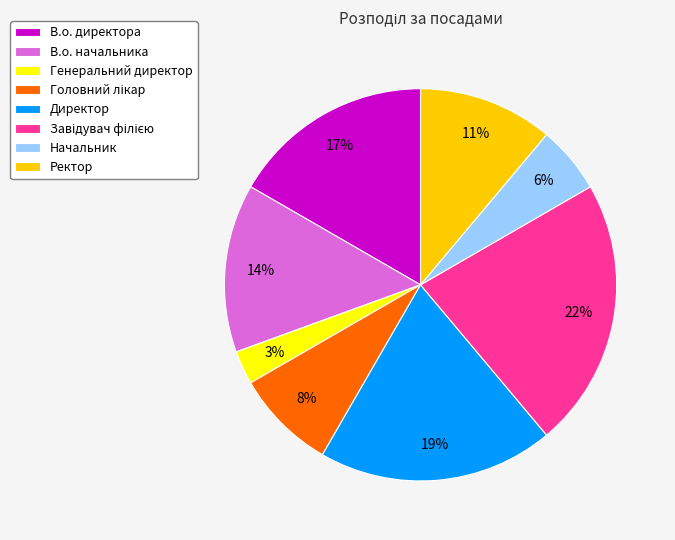

True or false: В.о. начальника accounts for 14% of the total.

True